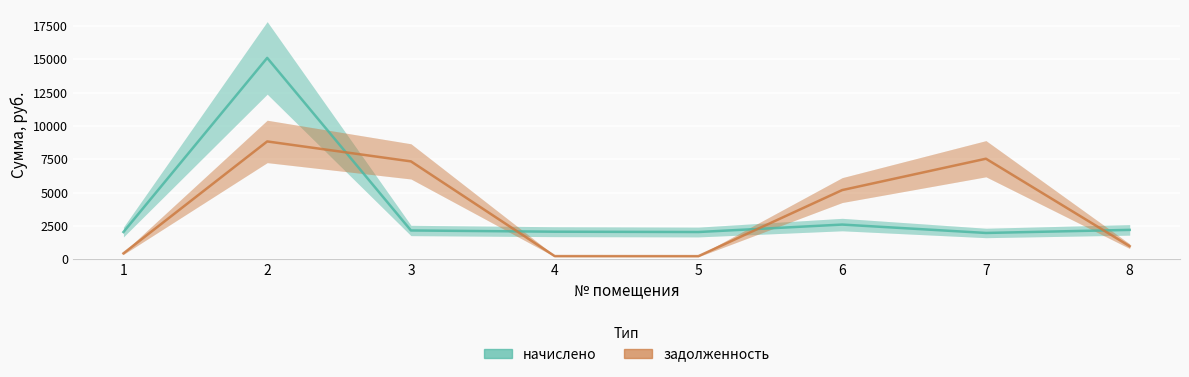

How many lines are shown in the chart?

2